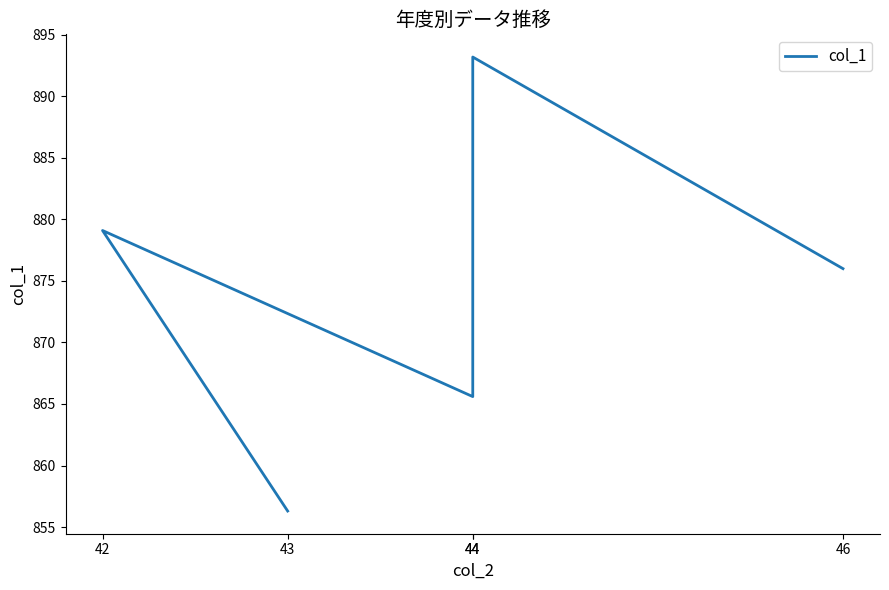

The value at 42 is 879.1. True or false?

True